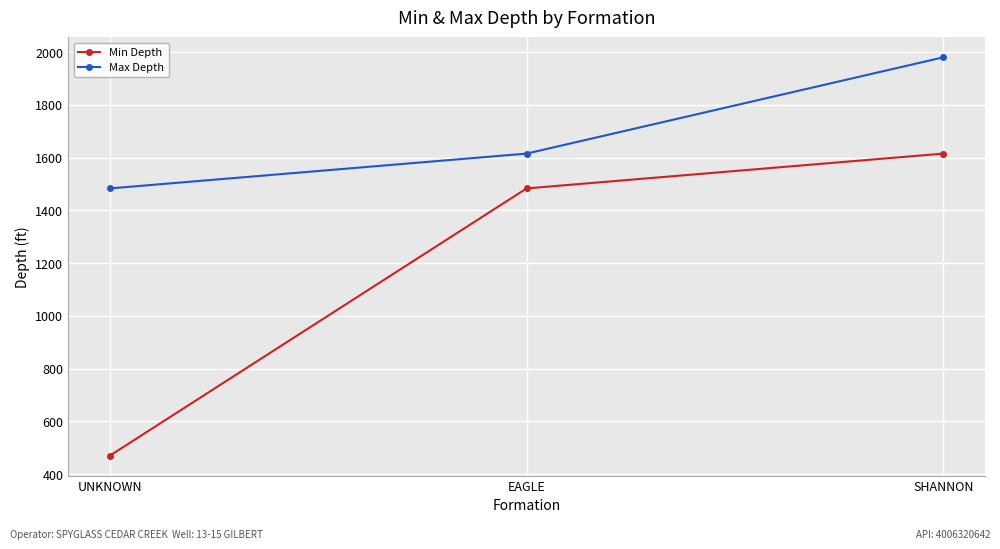

At which category does the chart reach its peak across all series?

SHANNON